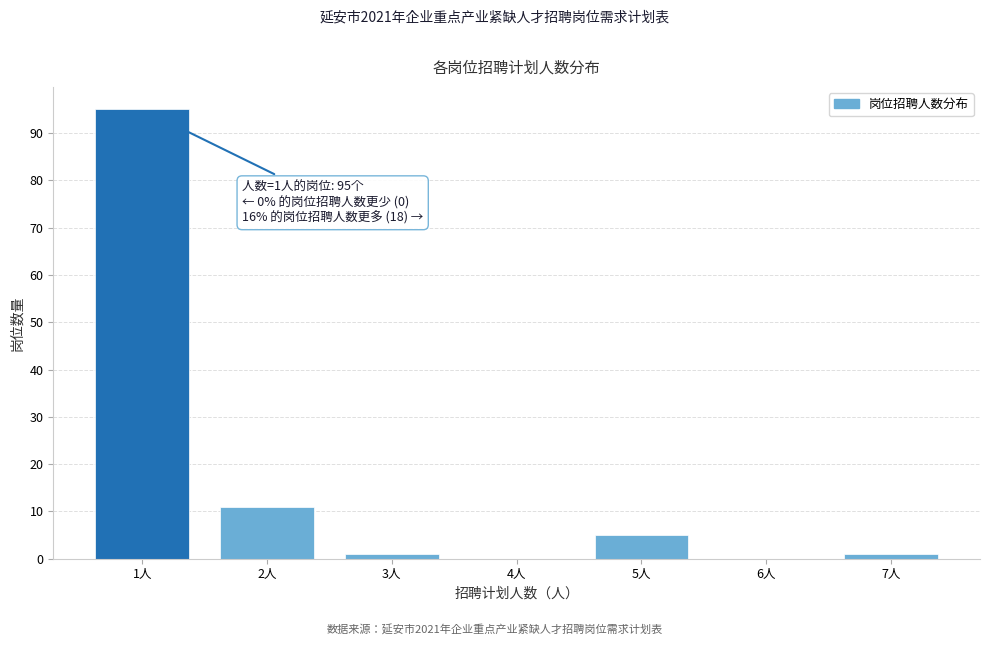

Reading left to right, what are all the values shown in this chart?

1人=95	2人=11	3人=1	4人=0	5人=5	6人=0	7人=1